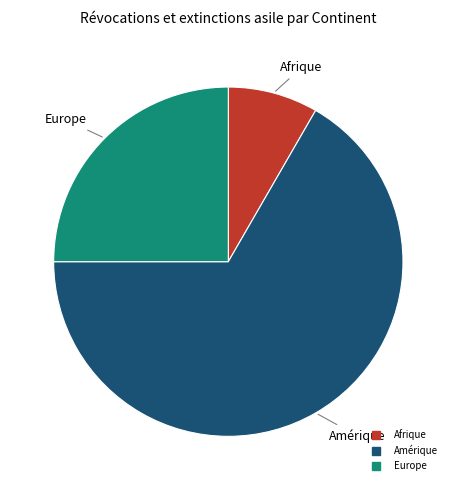

Does any single category account for the majority?

Yes